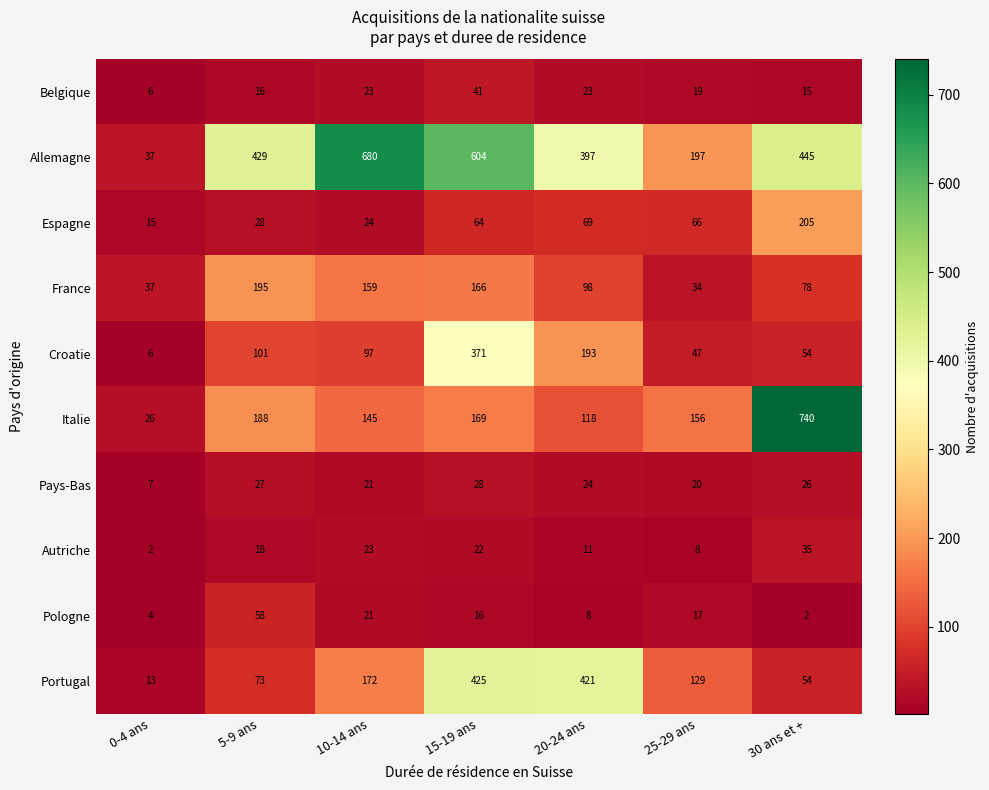

What is the difference between the second highest and minimum values in the Autriche series?

21